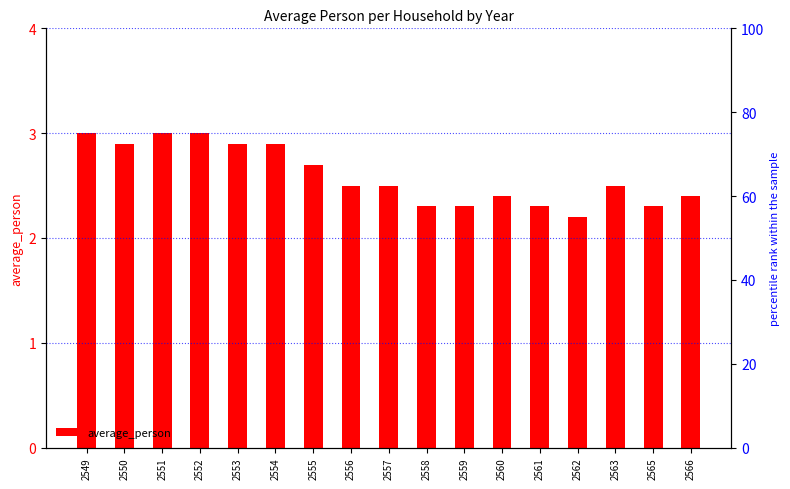

Between 2561 and 2560, which is larger?

2560